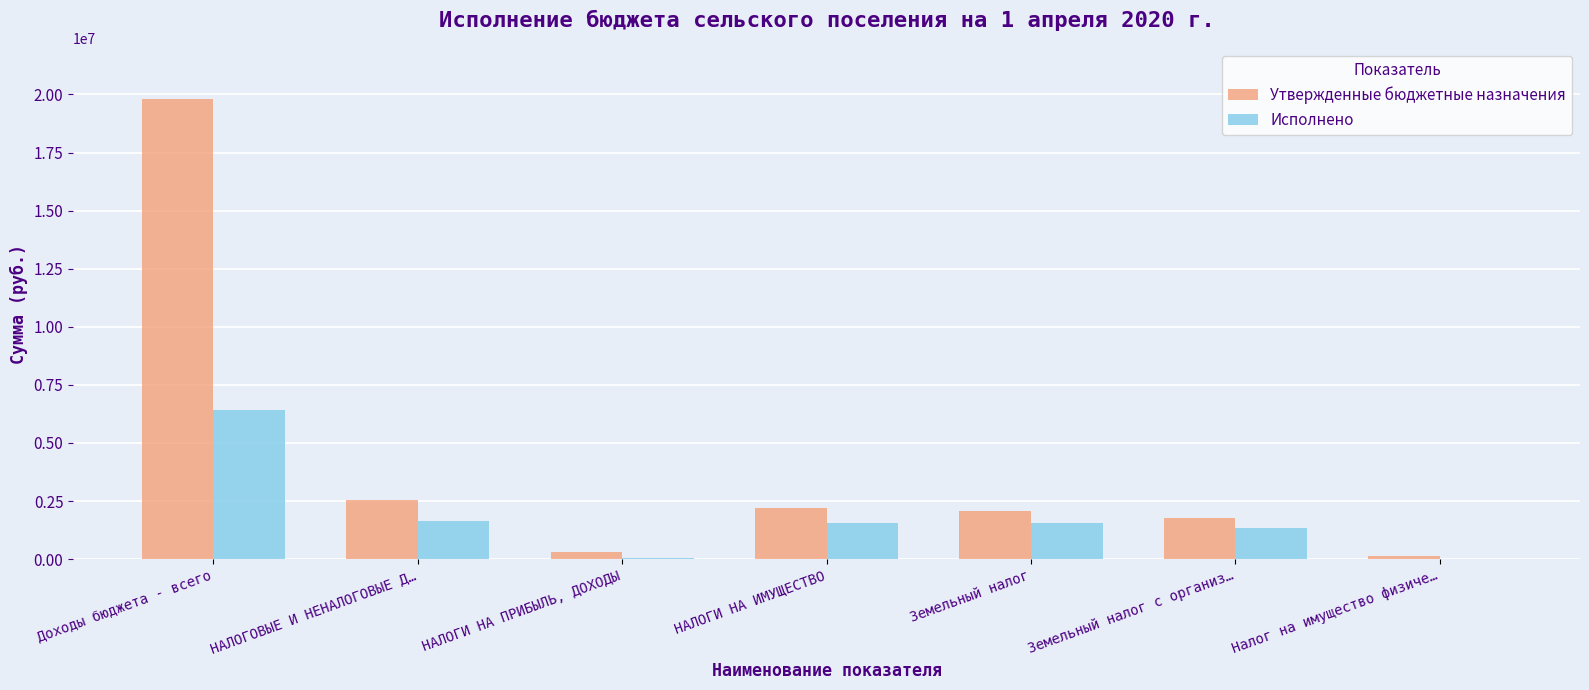

Read the Утвержденные бюджетные назначения value at Доходы бюджета - всего.

19783551.6